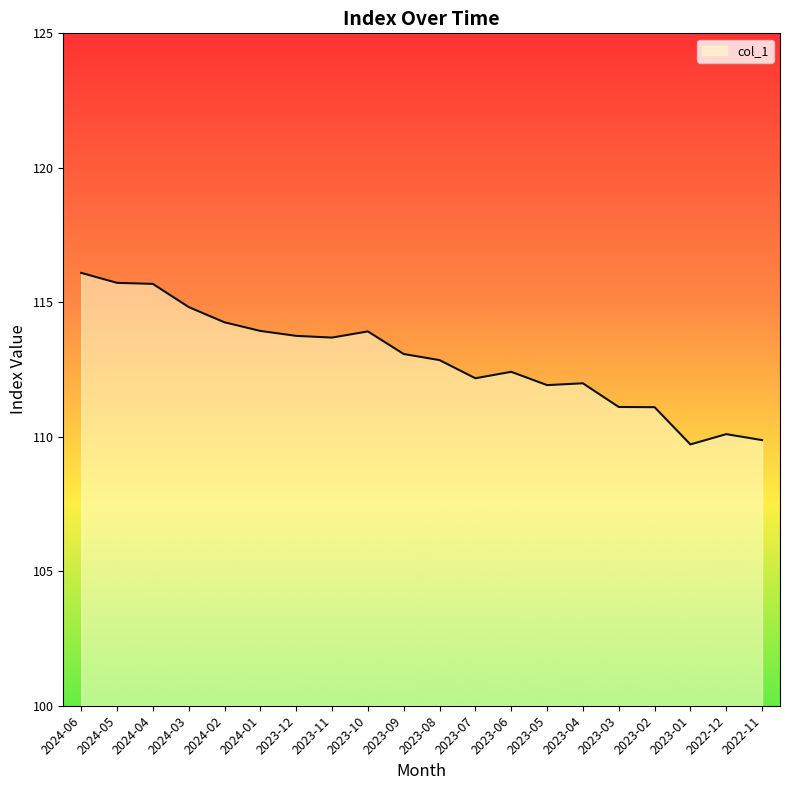

What is the difference between the values at 2024-05 and 2024-03?

0.9